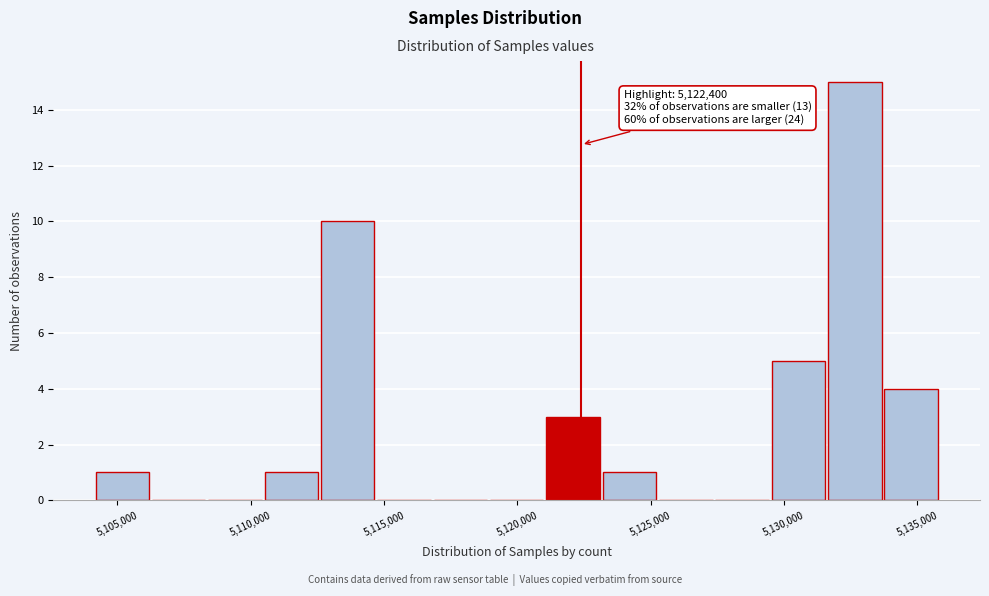

Over which range of the x-axis is the bar tallest?

5131500 to 5134000